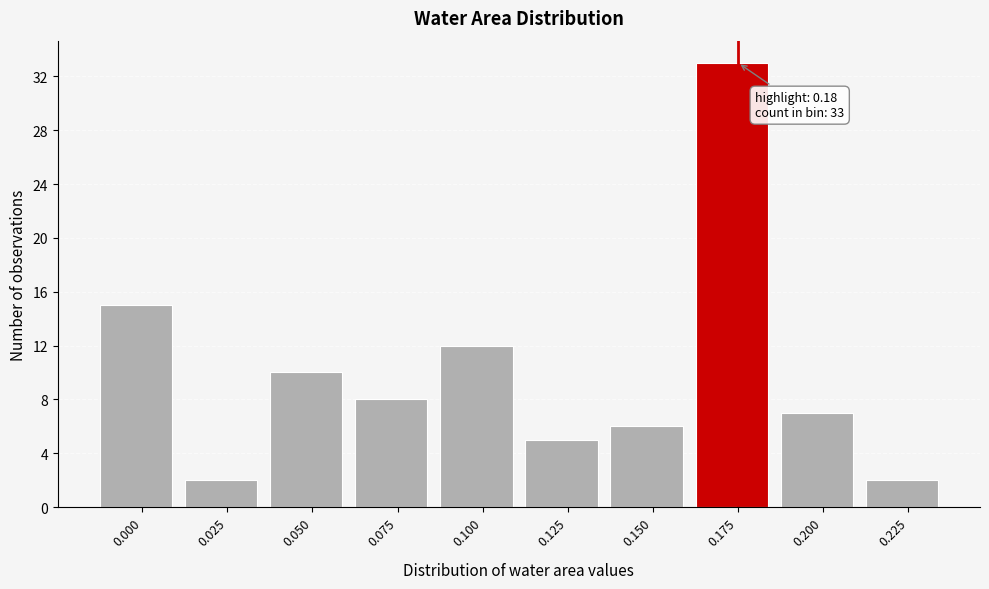

Reading left to right, list all the values displayed in this chart.

0.000=15	0.025=2	0.050=10	0.075=8	0.100=12	0.125=5	0.150=6	0.175=33	0.200=7	0.225=2